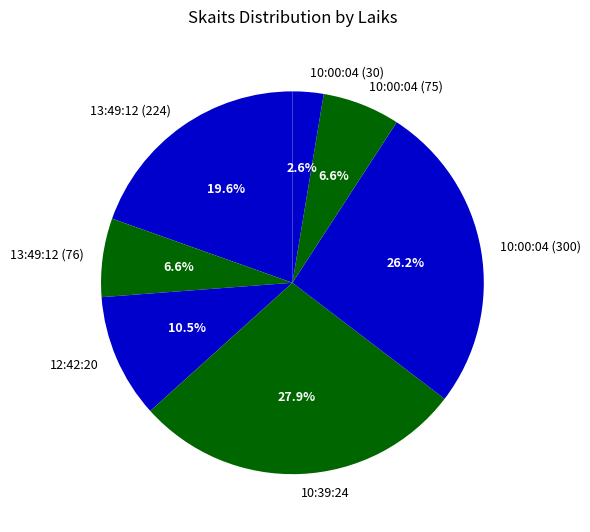

What is the largest slice in the pie chart?

10:39:24